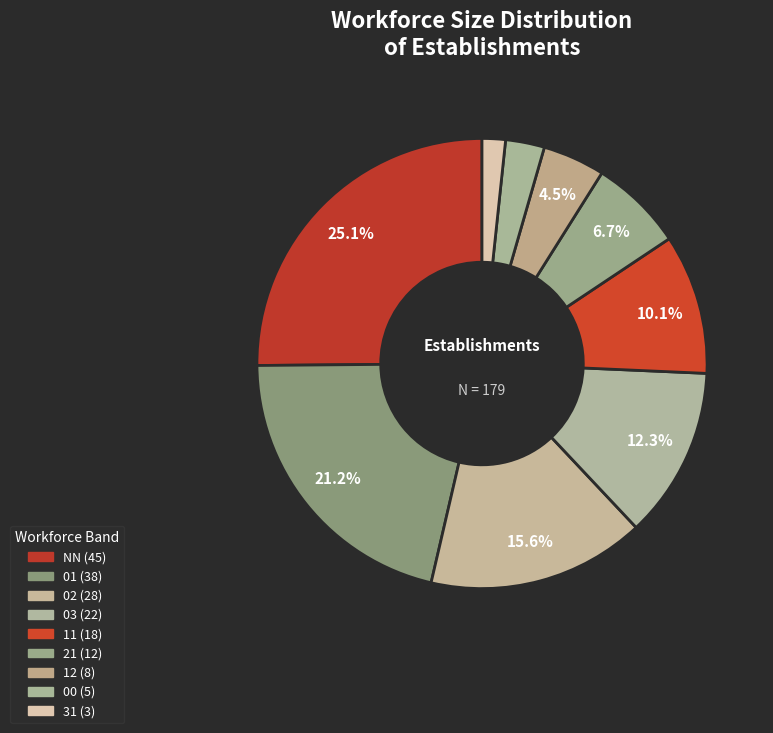

How many segments does this pie chart have?

9